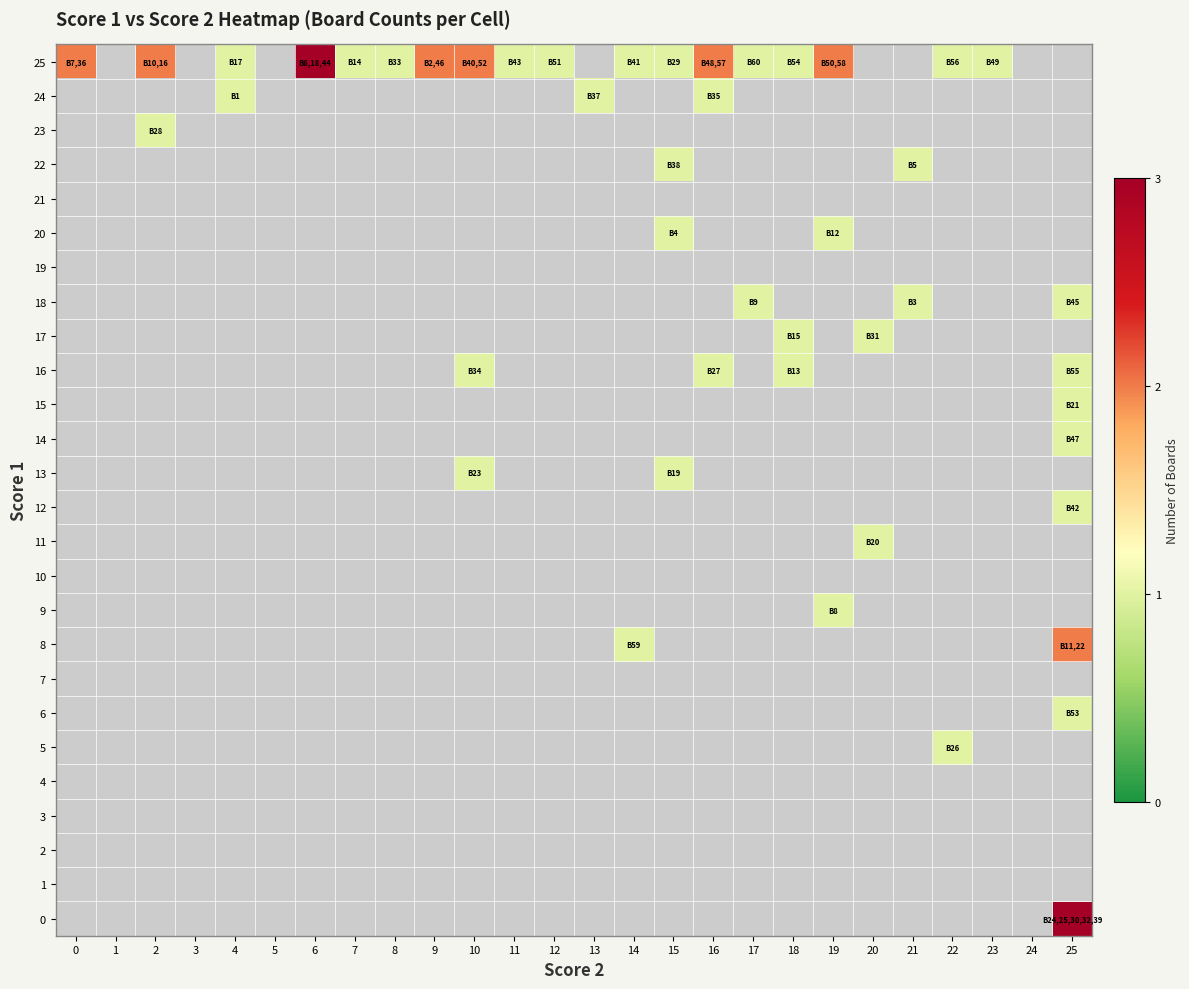

The value of 8 at 14 is 1.0. True or false?

True